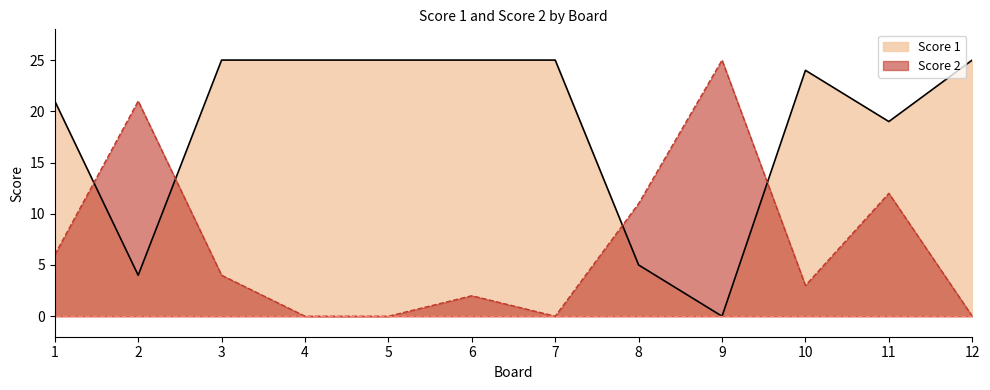

True or false: Score 2 has more than 0 interior local peaks.

True